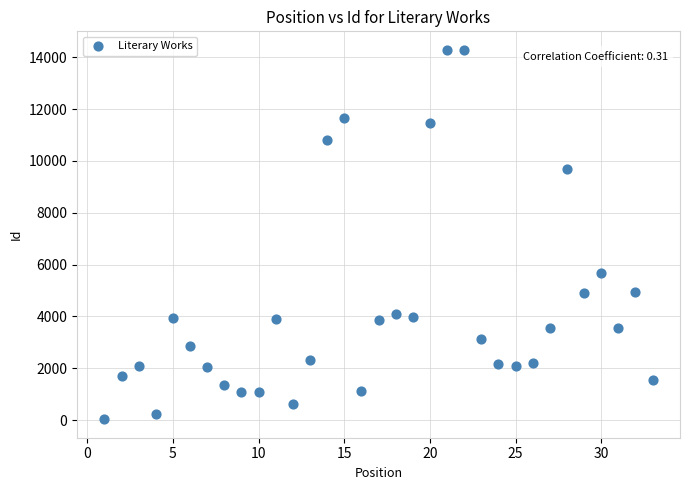

What is the range of Y values (max minus min)?

14258